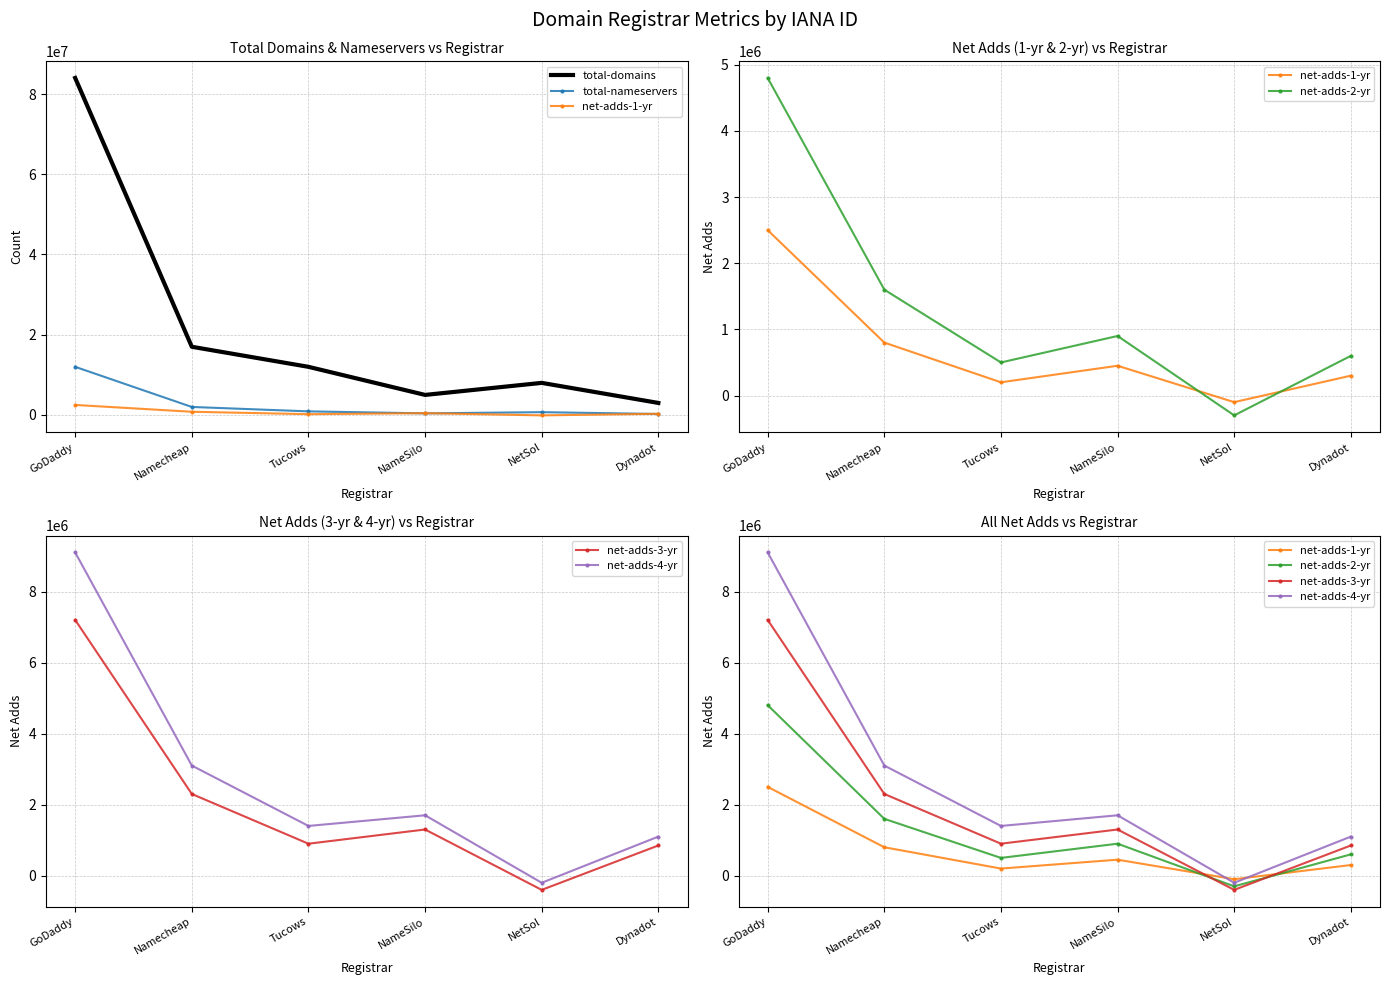

Reading left to right, what are all the values shown in this chart?

total-domains: 84000000	17000000	12000000	5000000	8000000	3000000
total-nameservers: 12000000	2000000	900000	400000	700000	250000
net-adds-1-yr: 2500000	800000	200000	450000	-100000	300000
net-adds-2-yr: 4800000	1600000	500000	900000	-300000	600000
net-adds-3-yr: 7200000	2300000	900000	1300000	-400000	850000
net-adds-4-yr: 9100000	3100000	1400000	1700000	-200000	1100000